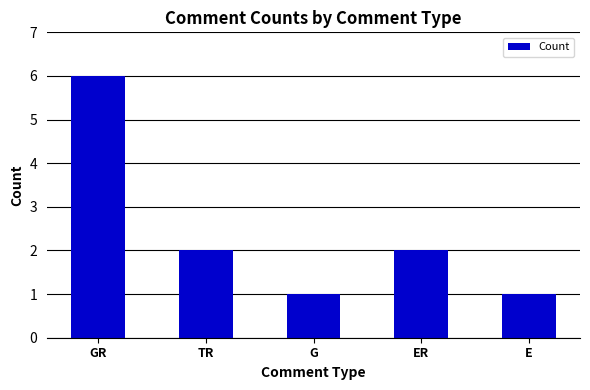

What position from the right is G?

3